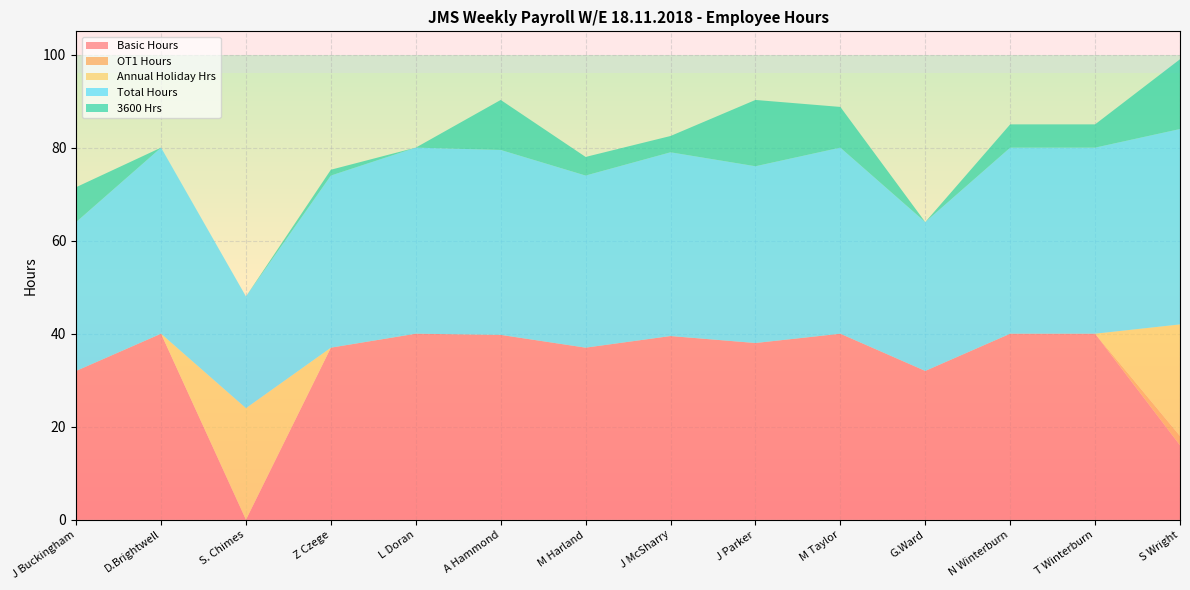

Reading left to right, transcribe all the data shown in this chart.

Basic Hours: 32.0	40.0	0.0	37.0	40.0	39.8	37.0	39.5	38.0	40.0	32.0	40.0	40.0	16.0
OT1 Hours: 0.0	0.0	0.0	0.0	0.0	0.0	0.0	0.0	0.0	0.0	0.0	0.0	0.0	2.0
Annual Holiday Hrs: 0.0	0.0	24.0	0.0	0.0	0.0	0.0	0.0	0.0	0.0	0.0	0.0	0.0	24.0
Total Hours: 32.0	40.0	24.0	37.0	40.0	39.8	37.0	39.5	38.0	40.0	32.0	40.0	40.0	42.0
3600 Hrs: 7.5	0.0	0.0	1.2	0.0	10.8	4.0	3.5	14.2	8.8	0.0	5.0	5.0	15.0